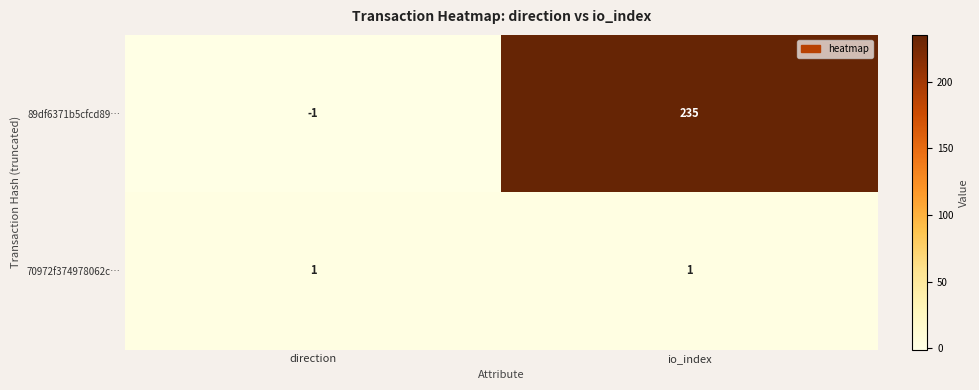

What is the difference between the maximum and minimum values in the 89df6371b5cfcd89… series?

236